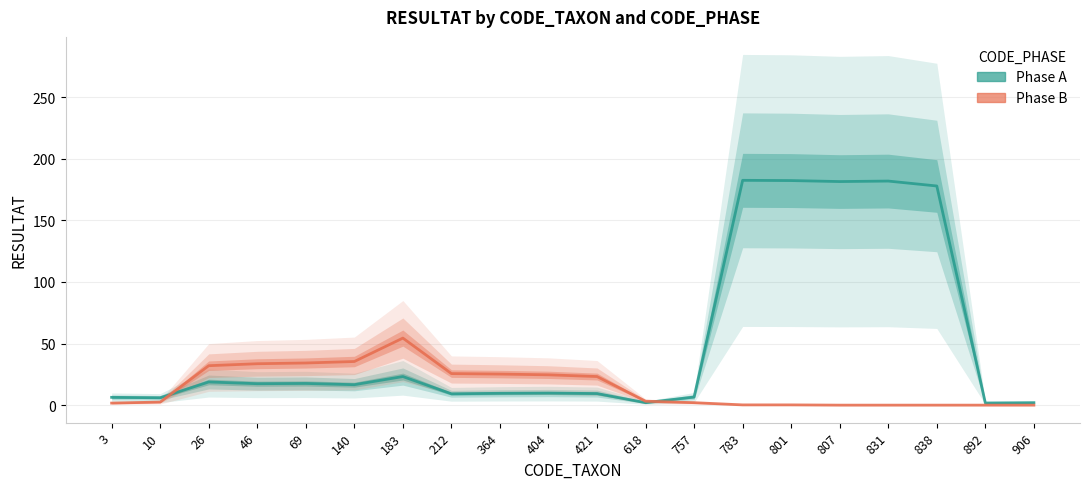

Rank the categories by Phase A value from lowest to highest.

892, 618, 906, 10, 3, 757, 212, 421, 364, 404, 140, 46, 69, 26, 183, 838, 807, 831, 801, 783